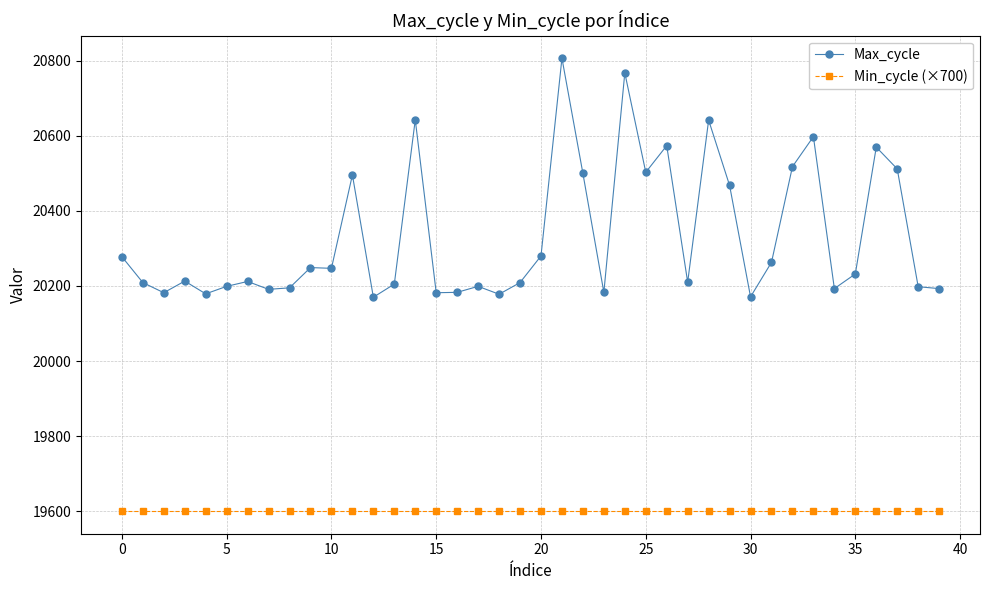

What is the lowest value of the Max_cycle series?

20170